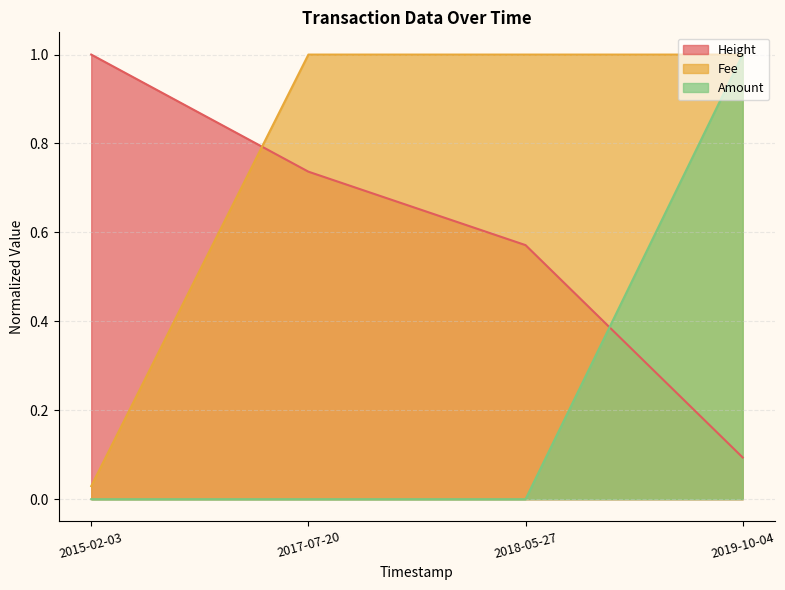

True or false: Amount has more than 1 points higher than both neighbors.

False